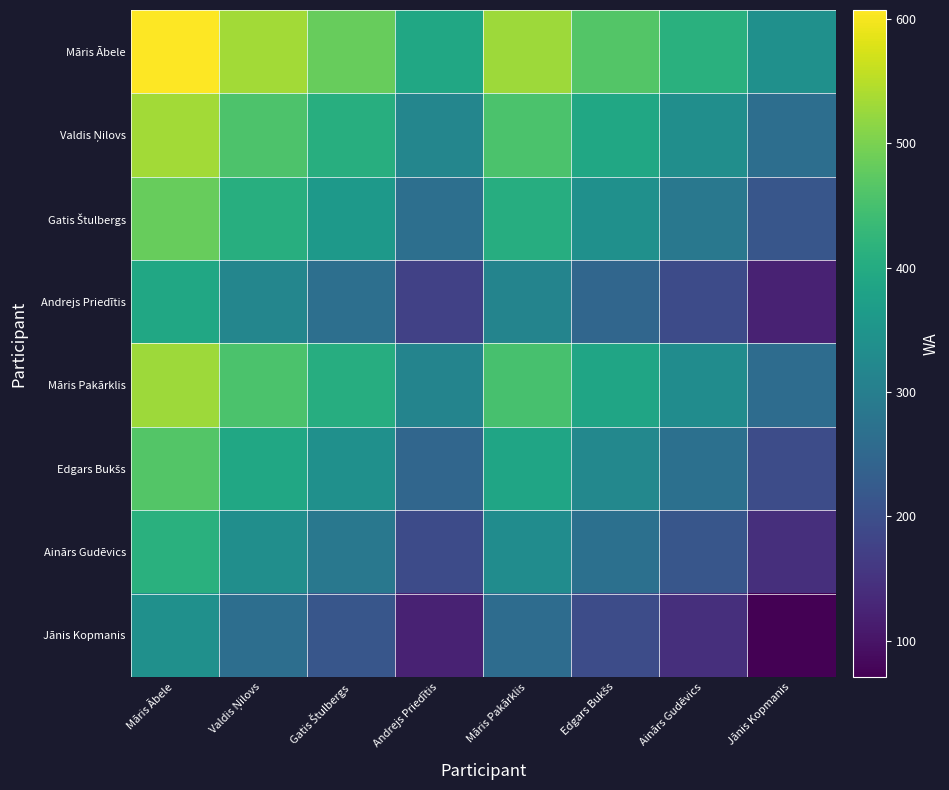

How many data points does each series have?

8